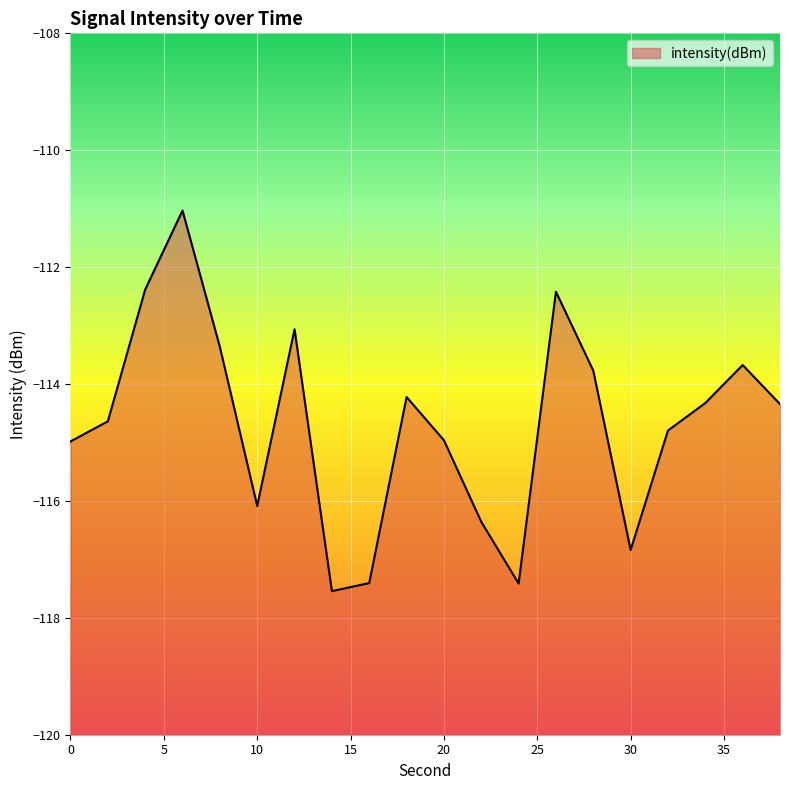

What is the change in value from 14 to 30?

+0.7